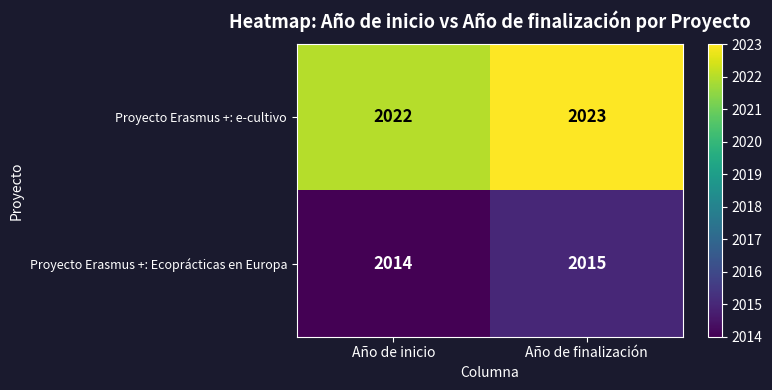

What is the sum of all Proyecto Erasmus +: e-cultivo values?

4045